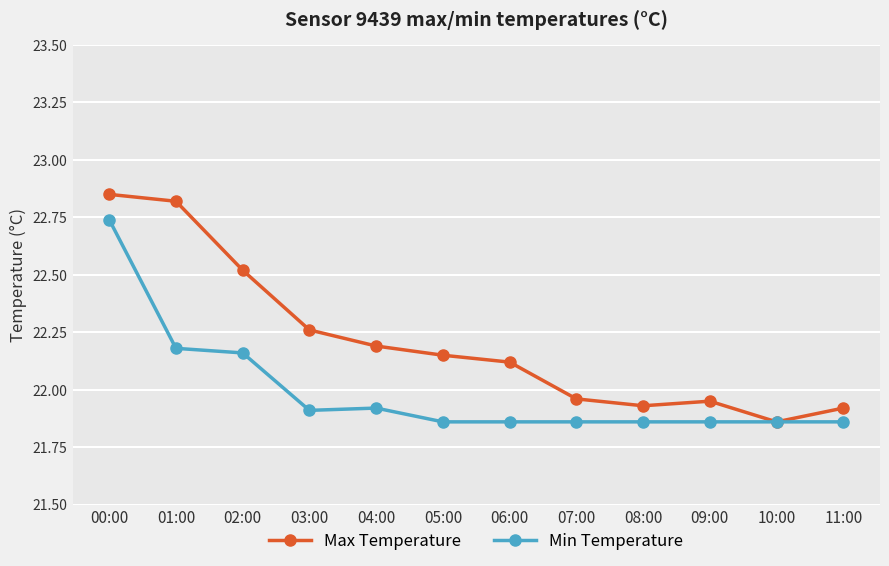

What are all the series names shown in the legend?

Max Temperature, Min Temperature